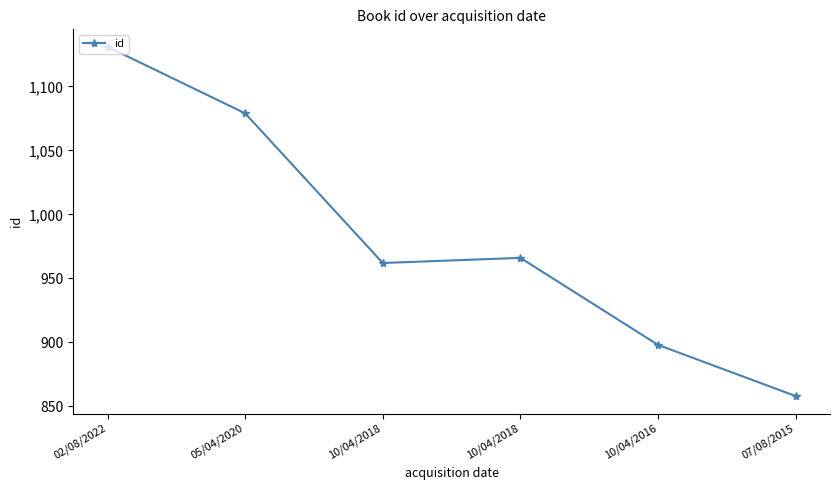

How many lines are shown in the chart?

1